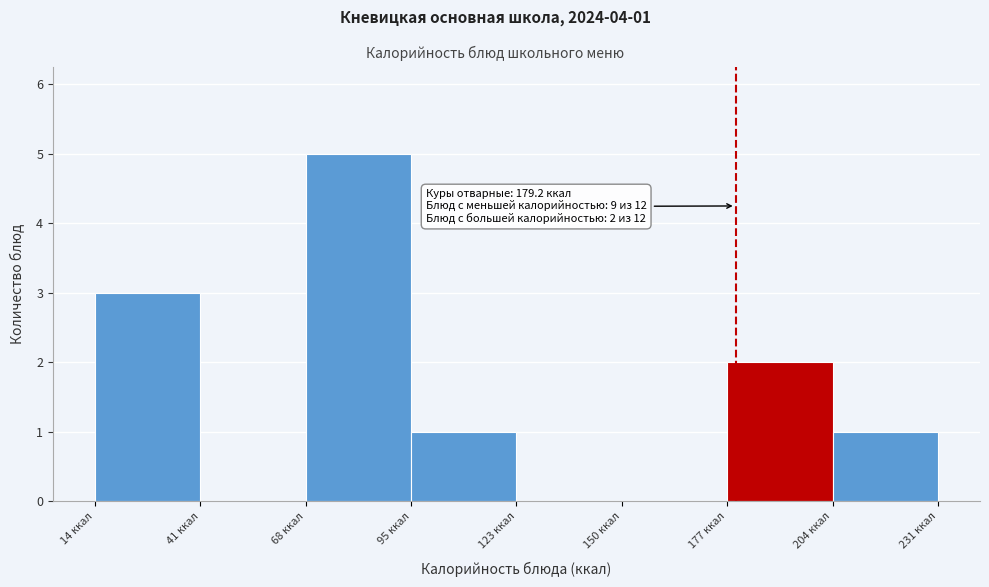

Over which range of the x-axis is the bar tallest?

70 to 95